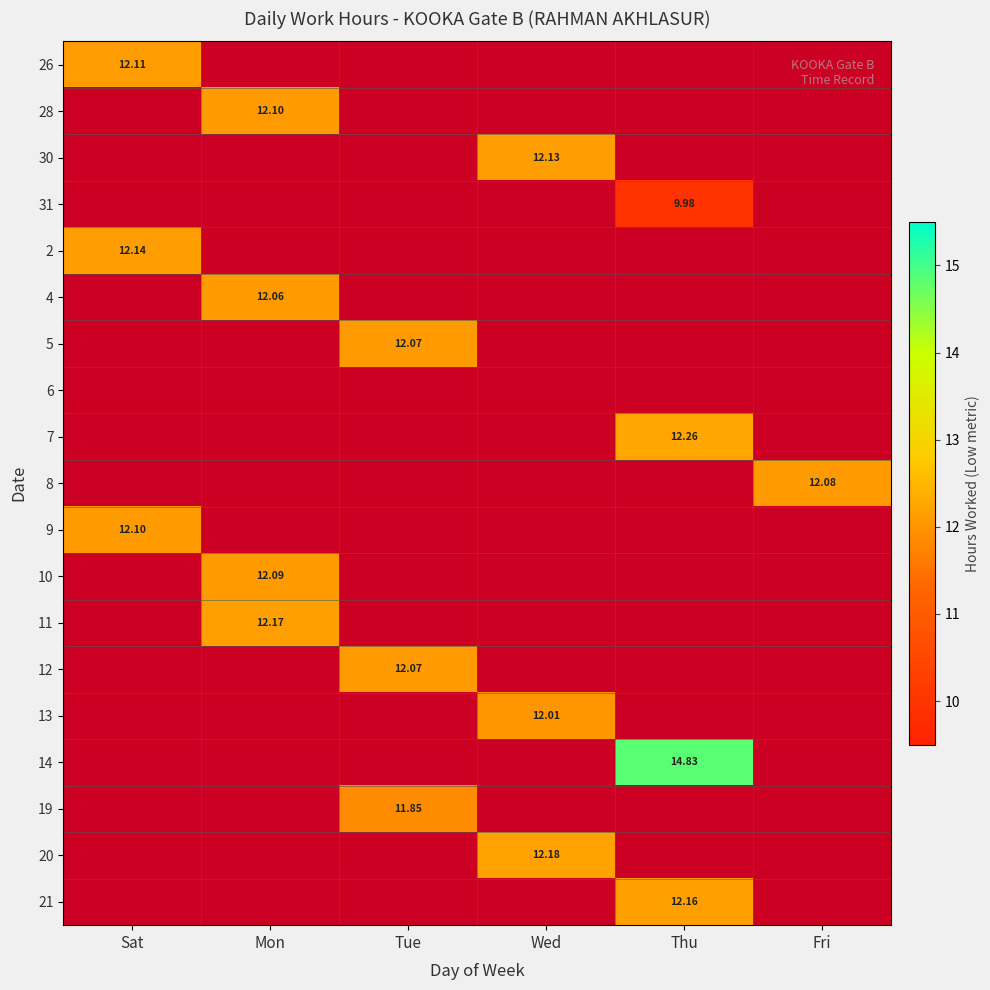

Which series has the widest spread of values?

14